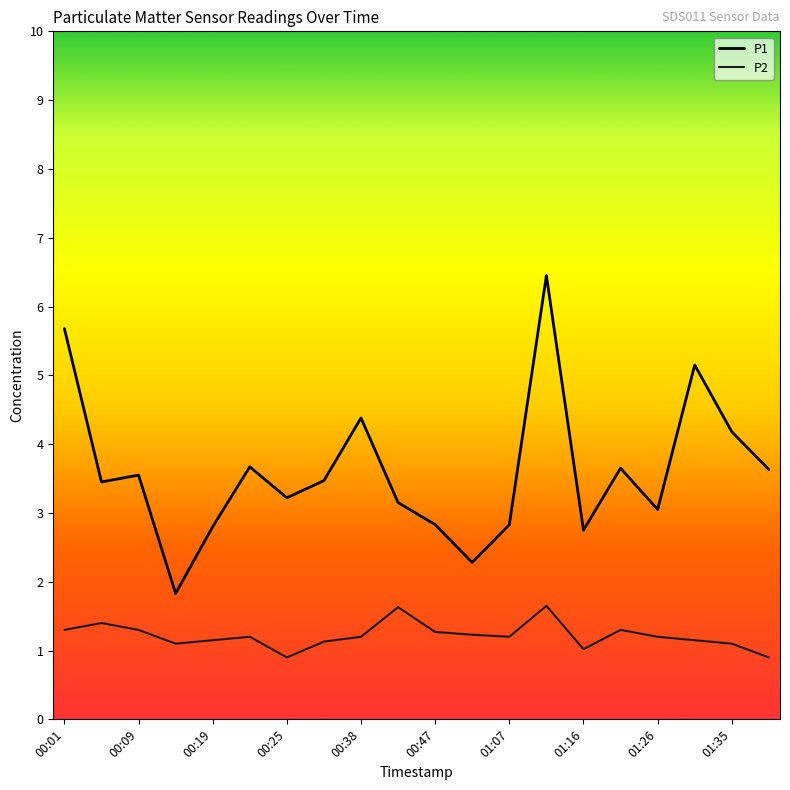

True or false: P2 and P1 cross at least once.

False